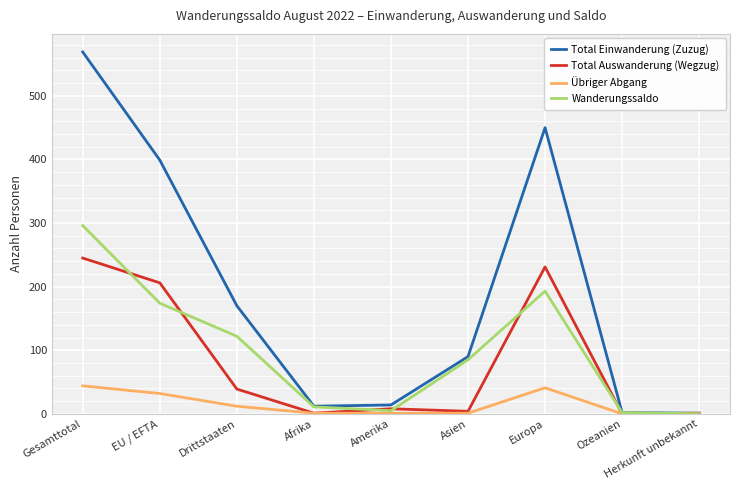

What is the total value across all series at Gesamttotal?

1154